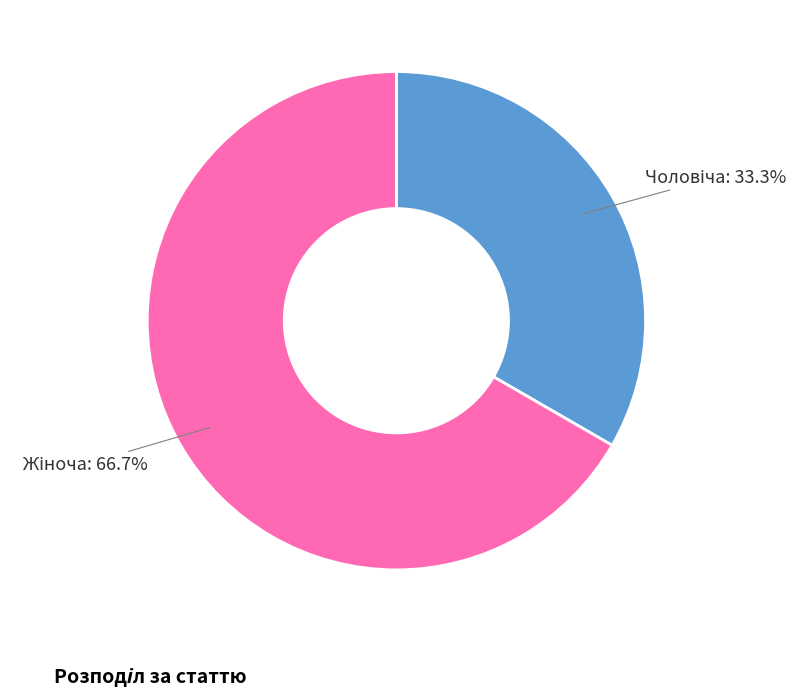

To the nearest percent, what is the average slice percentage?

50%